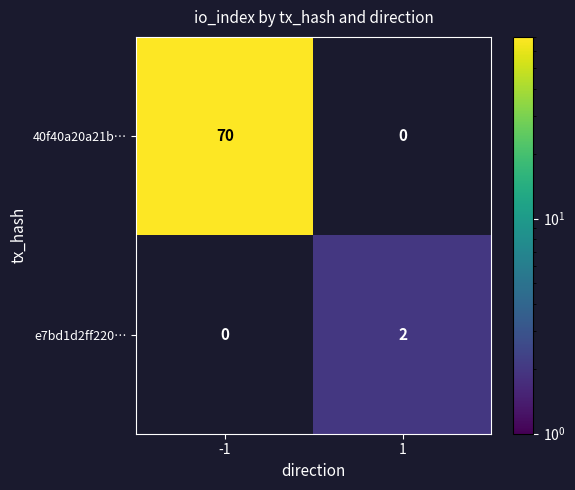

Which series has the largest range (max minus min)?

40f40a20a21b…